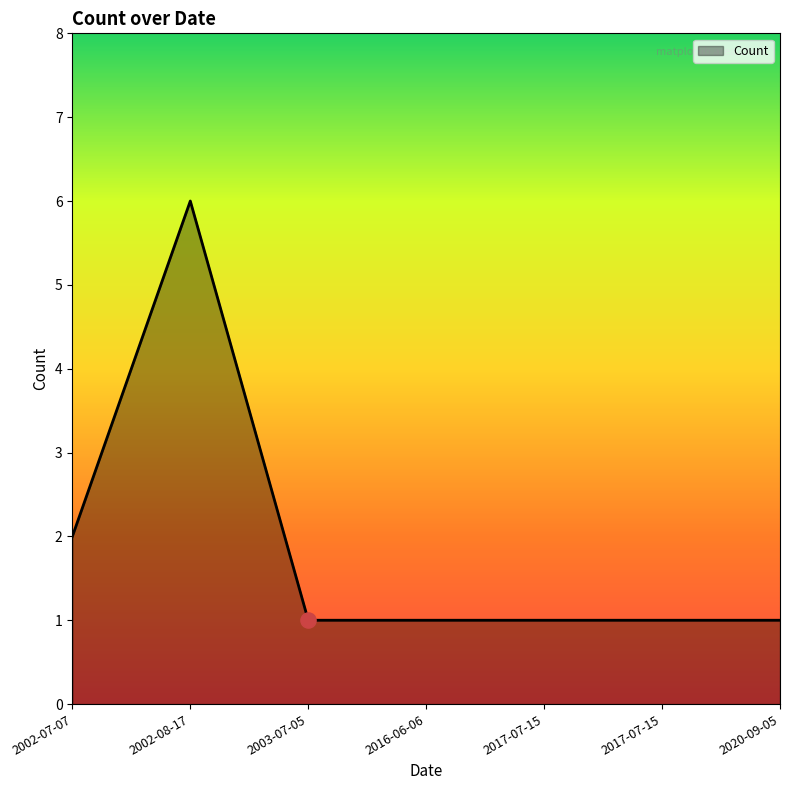

How many distinct data groups are displayed?

1